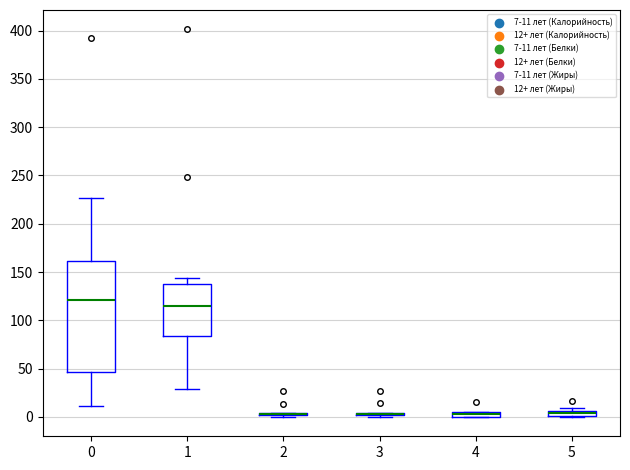

Comparing the boxes themselves (not the whiskers), which one is the tallest?

0